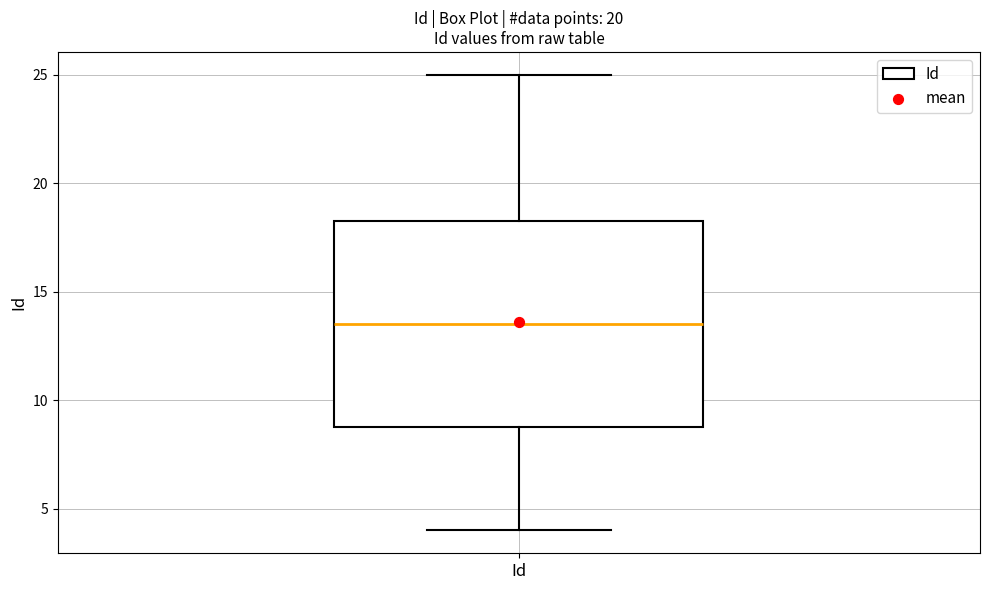

Transcribe this box plot: give where the median line is, the range the box spans, and where the two whiskers end, as read against the y-axis. The values are not printed on the chart, so give them approximately, as read against the axis.

median 13.5, box 9.0 to 18.5, whiskers 4.0 to 25.0